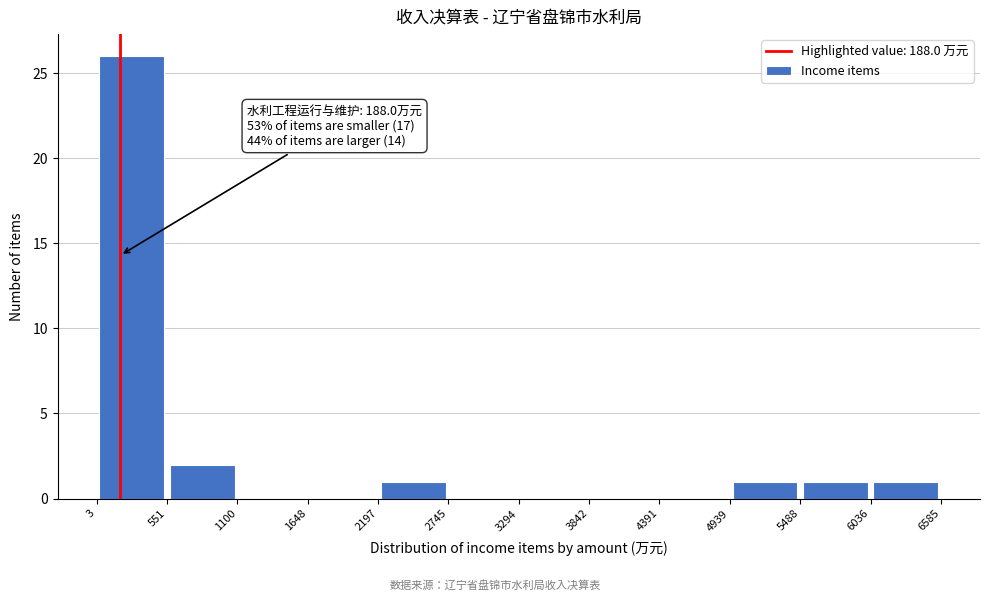

Which range on the x-axis has the tallest bar?

3 to 551